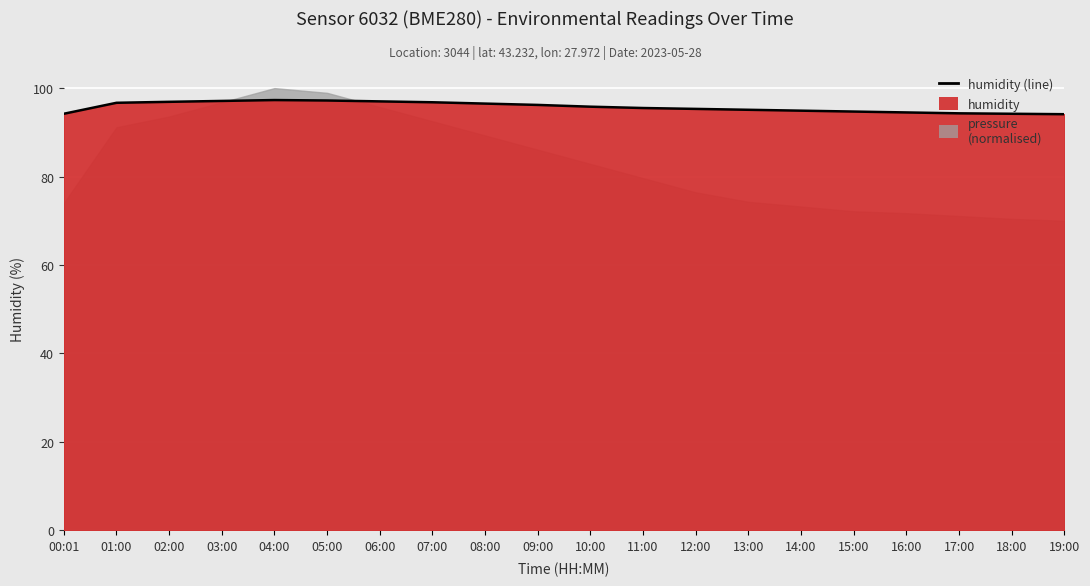

The value at 09:00 is 96.2. True or false?

True